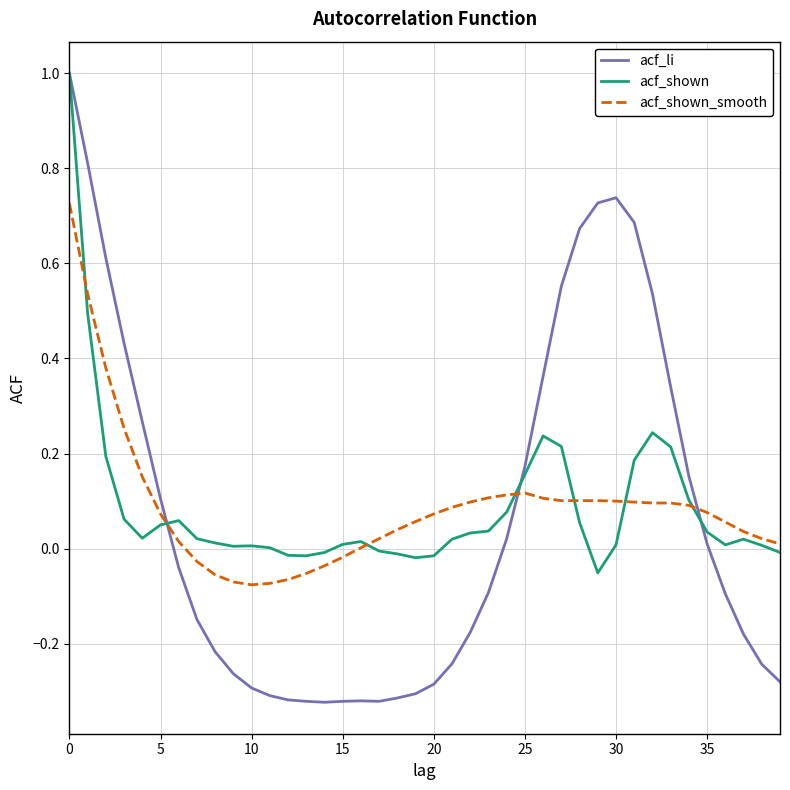

Which series has the widest spread of values?

acf_li